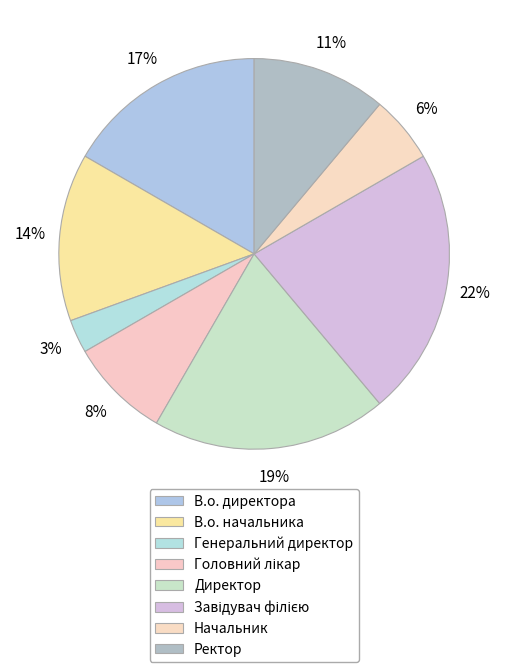

Combined, what portion of the pie is Генеральний директор and Начальник?

8.3%